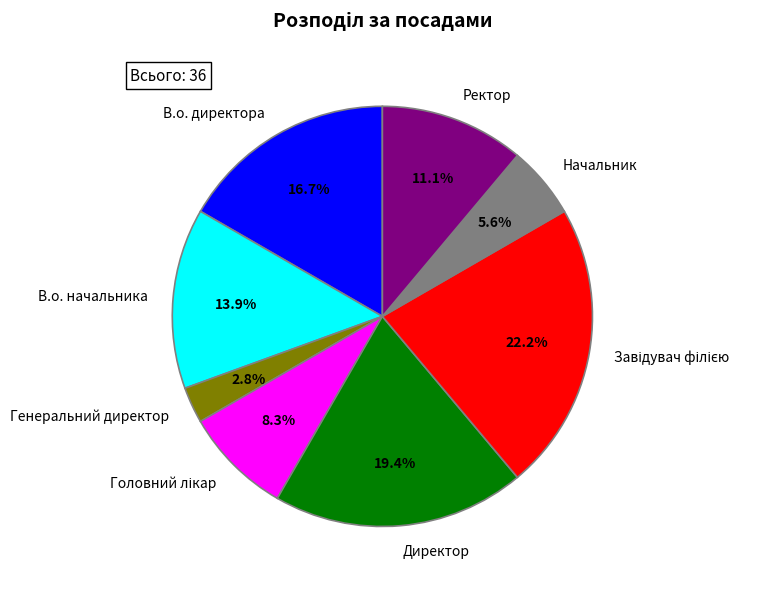

Which category has the smallest portion of the pie?

Генеральний директор